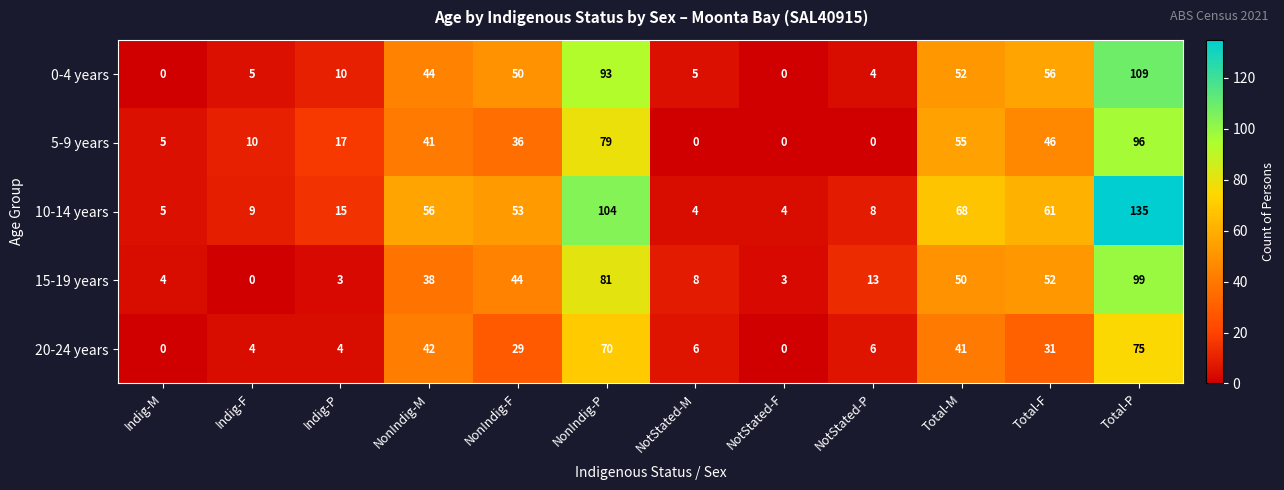

How many series are shown in this chart?

5